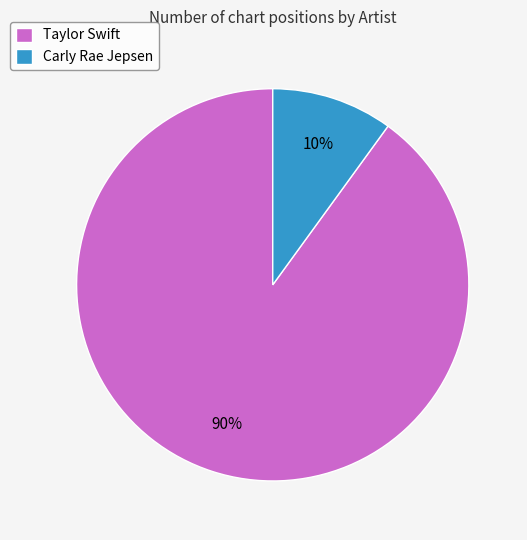

Rank the categories by value from lowest to highest.

Carly Rae Jepsen, Taylor Swift